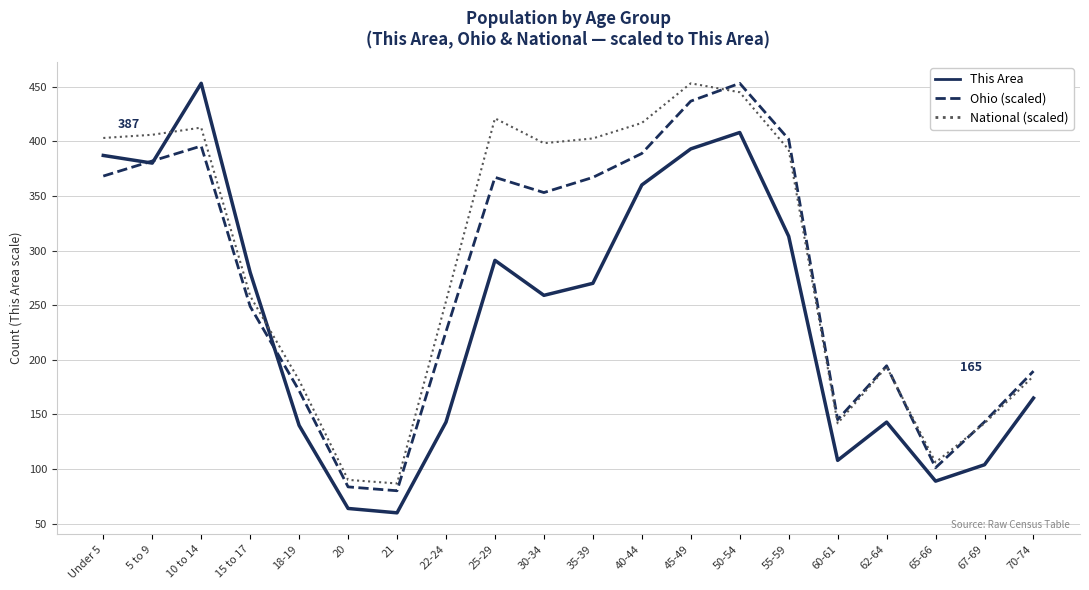

Which series has the largest total across all categories?

National (scaled)